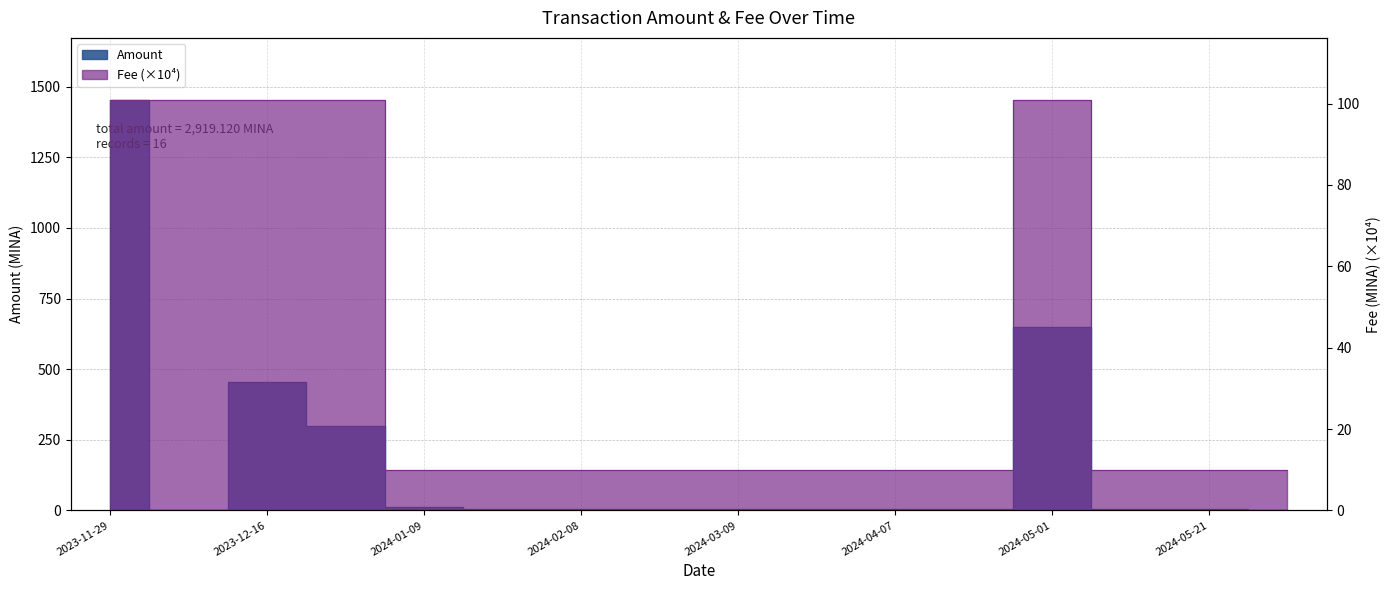

True or false: Fee has more than 1 interior local peaks.

False